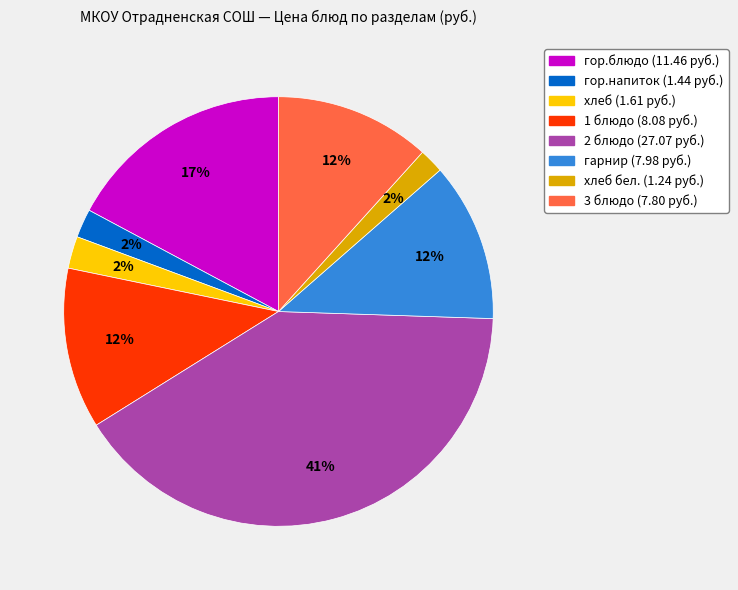

Is there any slice that represents more than half of the pie?

No